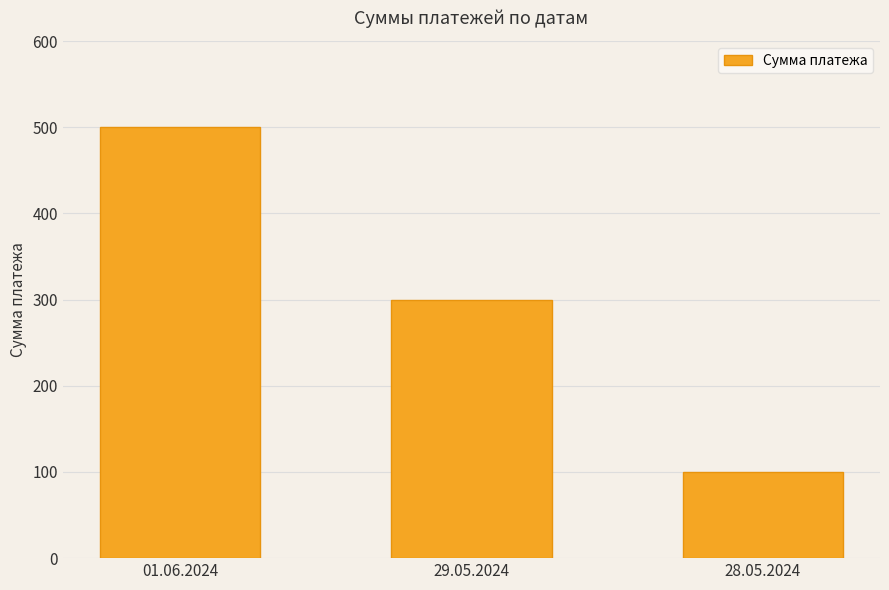

Which has a higher value, 01.06.2024 or 29.05.2024?

01.06.2024